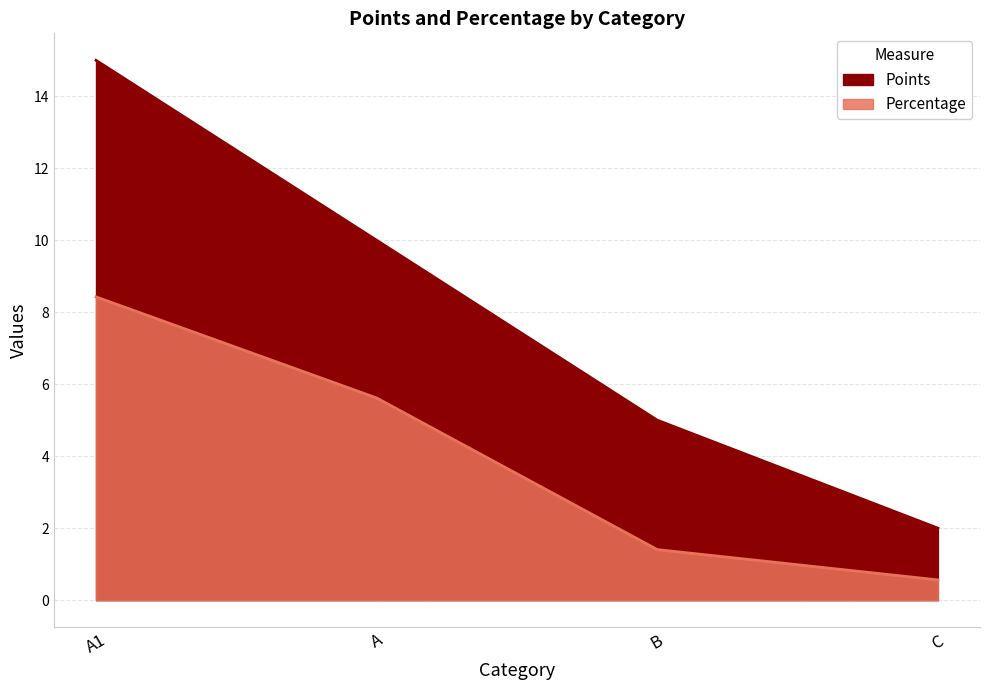

True or false: Percentage and Points intersect in this chart.

False